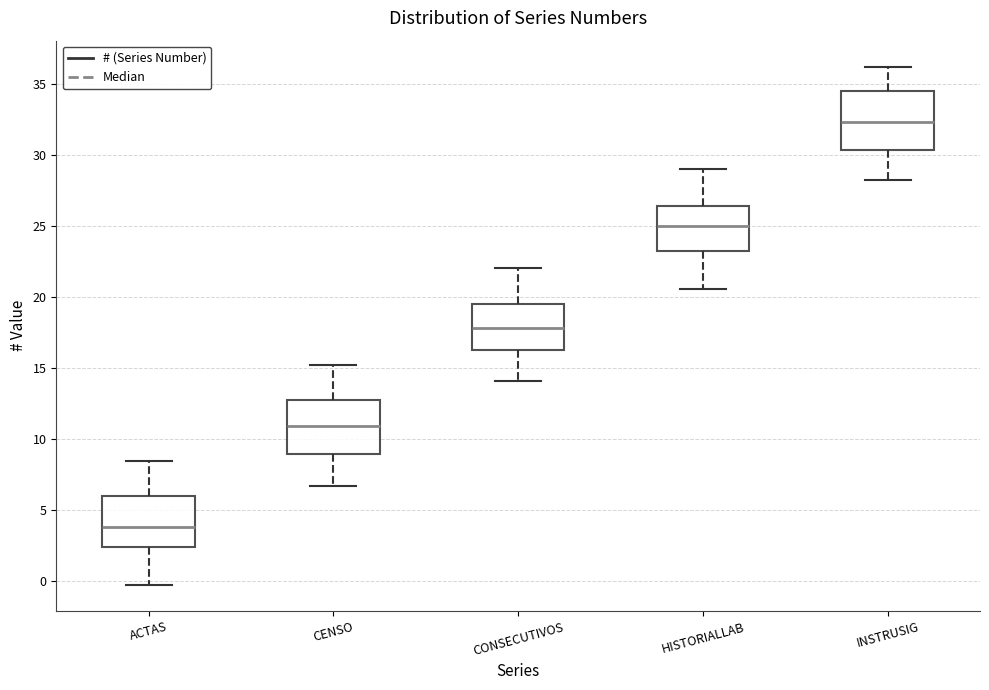

Where is the upper edge of the box for INSTRUSIG on the y-axis? The values are not printed on the chart, so give them approximately, as read against the axis.

34.5